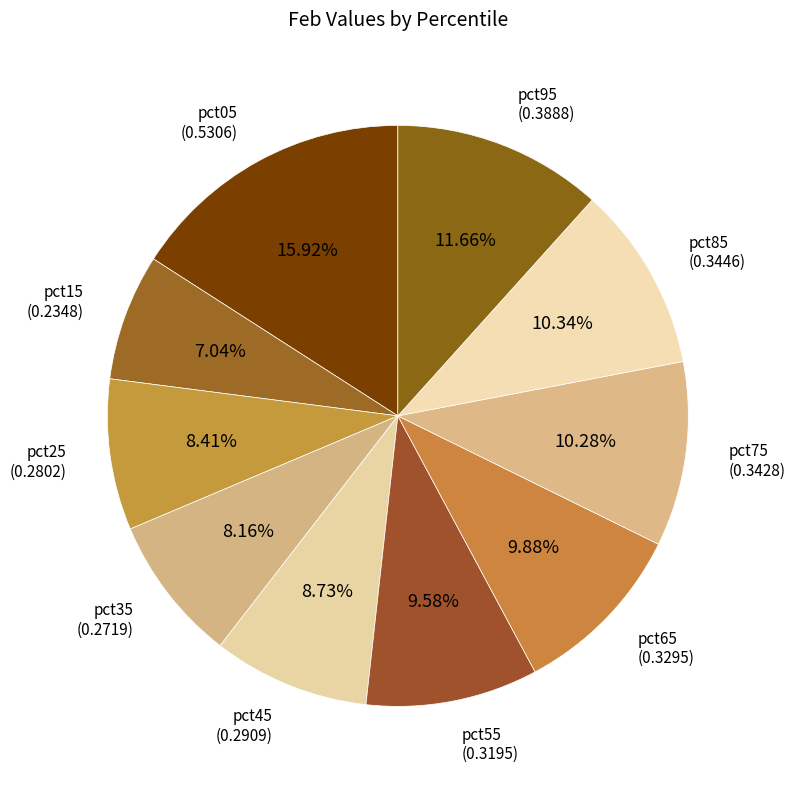

What is the smallest slice in the pie chart?

pct15